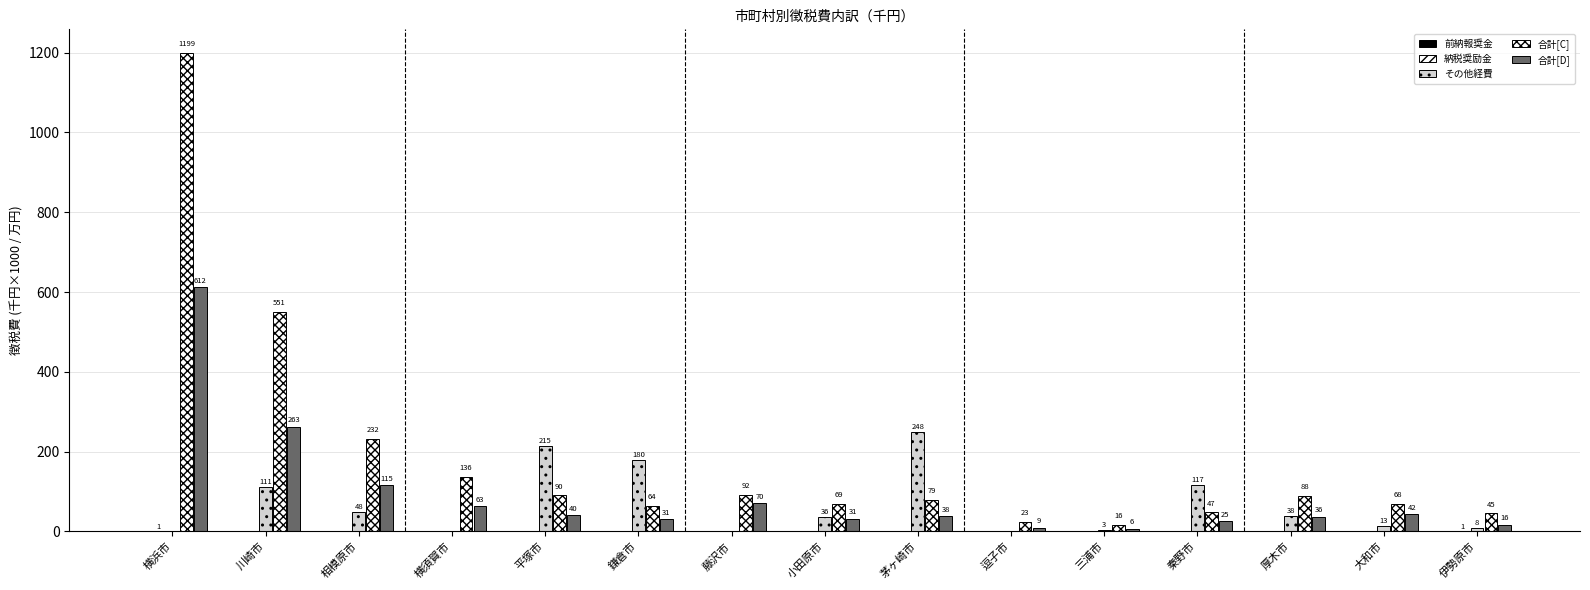

How many groups of bars are there?

15